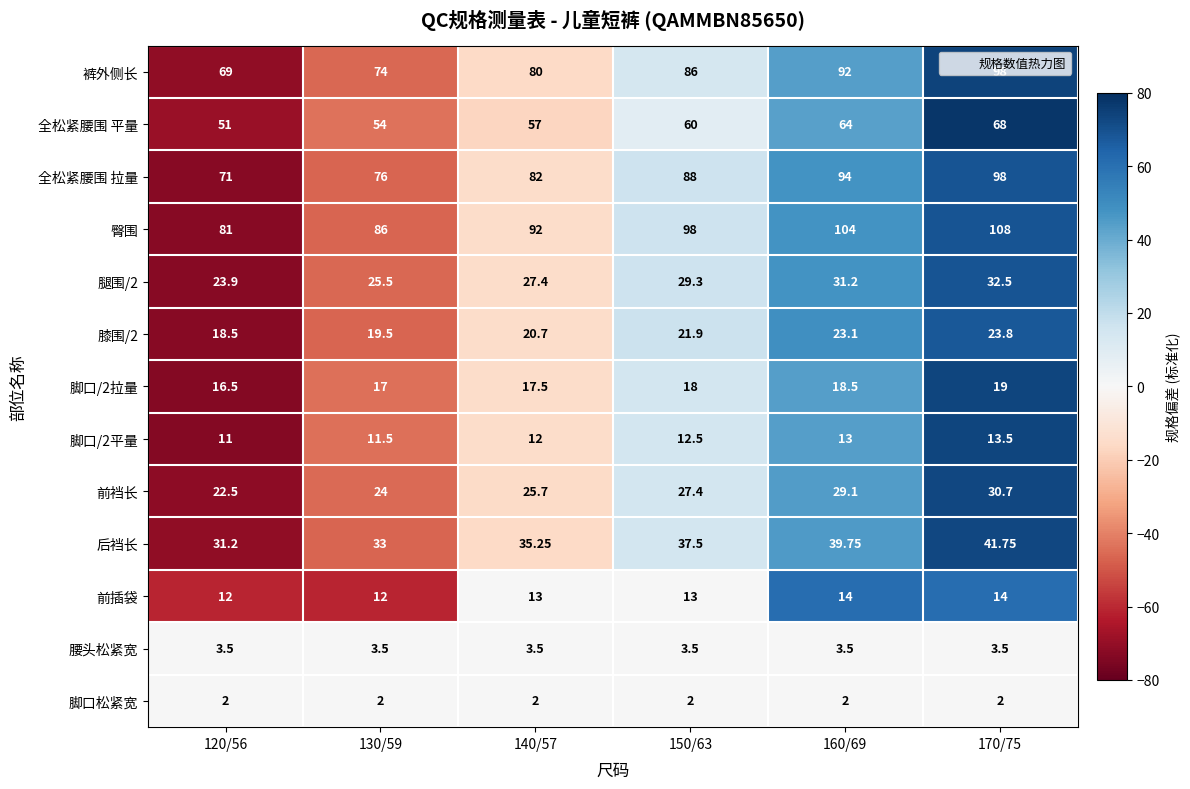

Is the value of 后裆长 at 150/63 greater than the value of 裤外侧长 at 130/59?

No